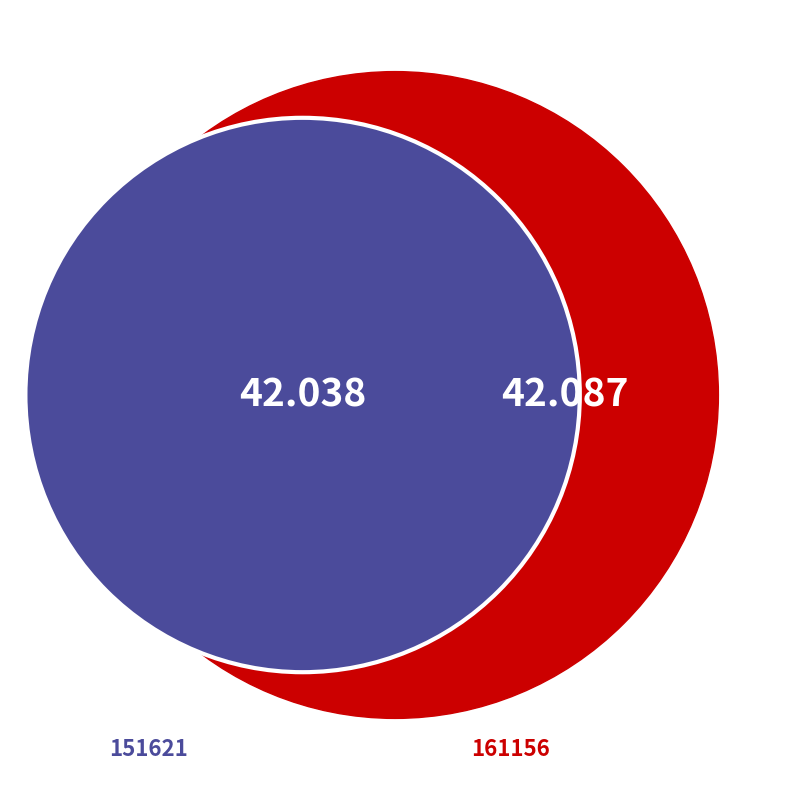

What percentage is the 151621 slice, to the nearest percent?

50%